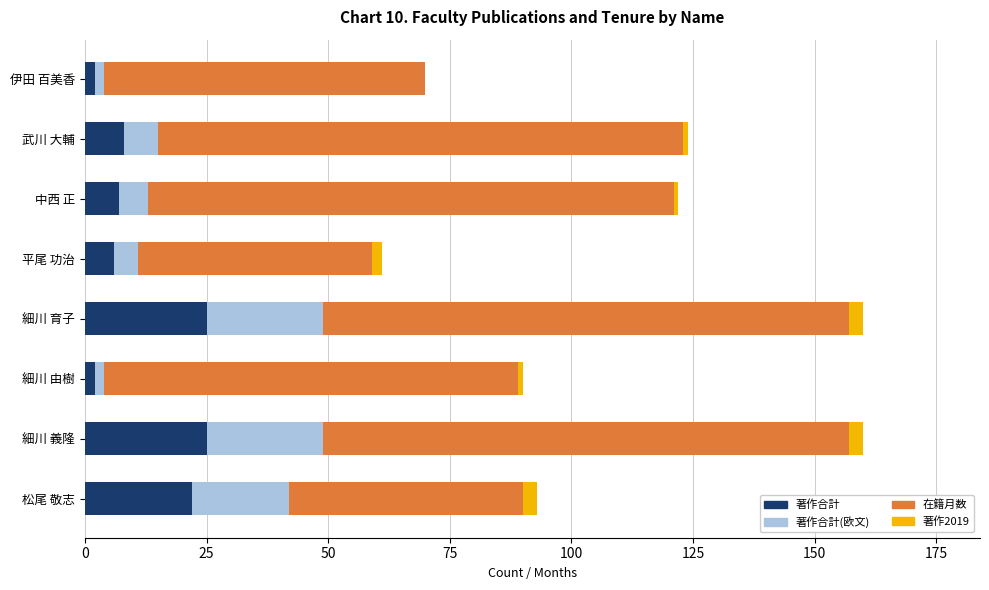

What is the sum of all 著作合計 values?

97